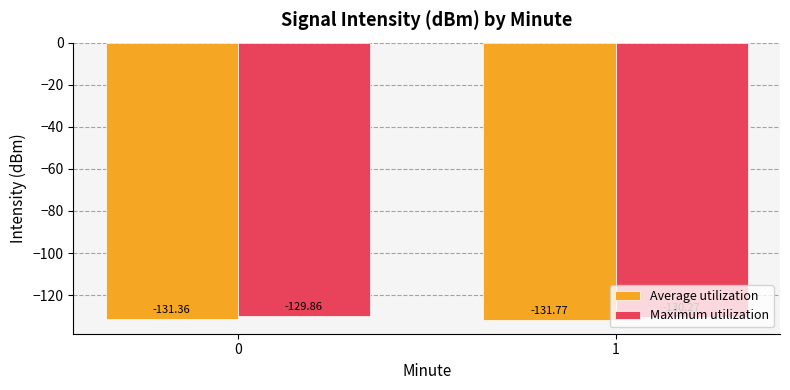

Reading left to right, what are all the values shown in this chart?

Average utilization: -131.4	-131.8
Maximum utilization: -129.9	-130.3